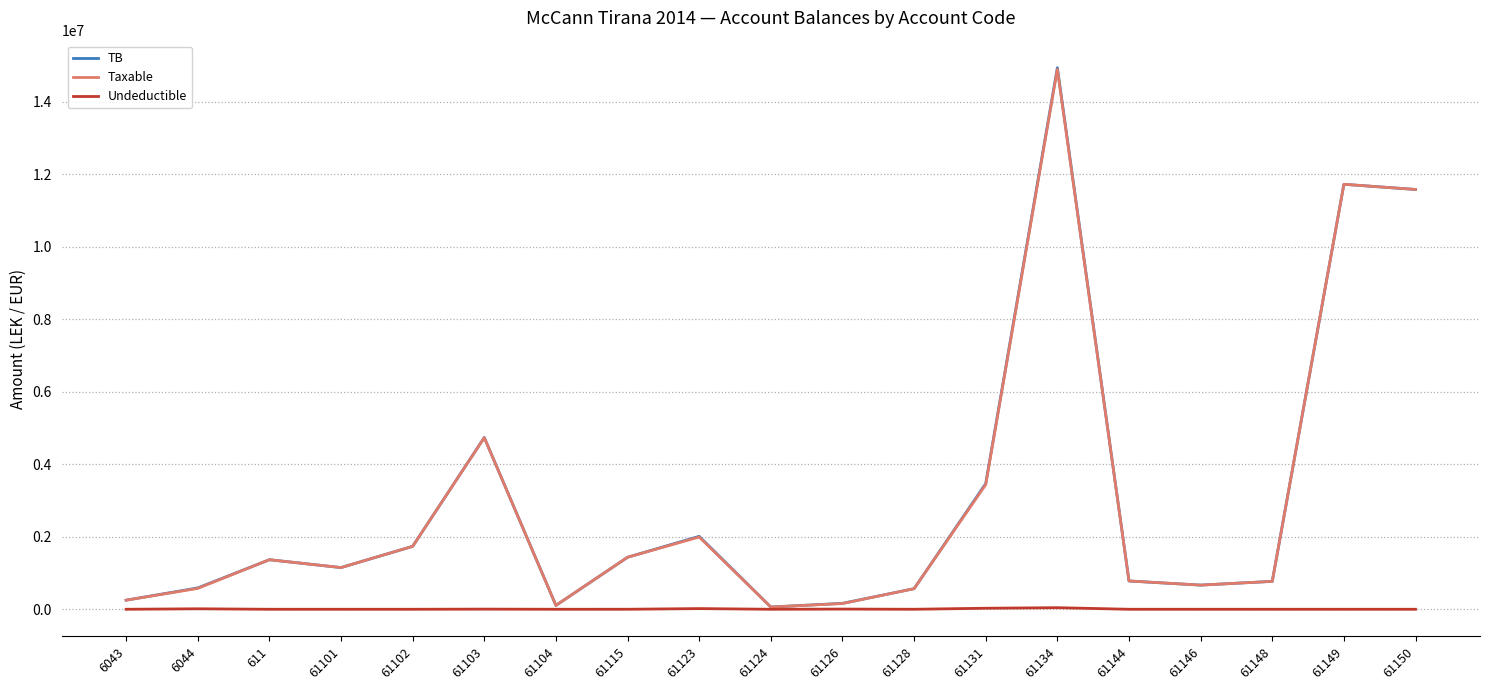

Which series has the widest spread of values?

TB